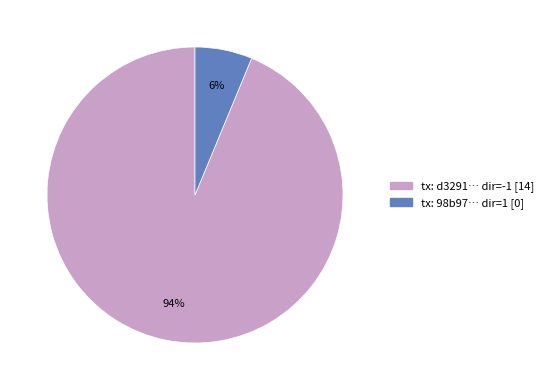

What is the majority slice?

tx: d3291… dir=-1 [14]